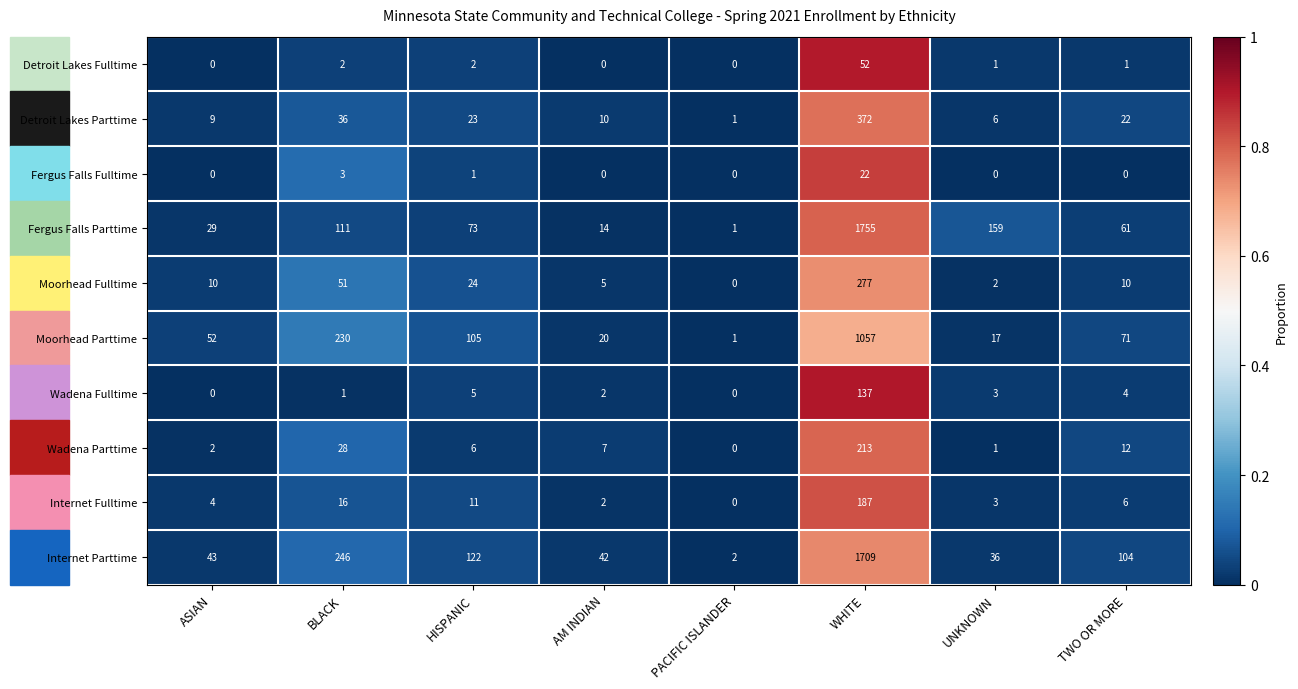

Is it true that Moorhead Fulltime equals 2 at UNKNOWN?

True